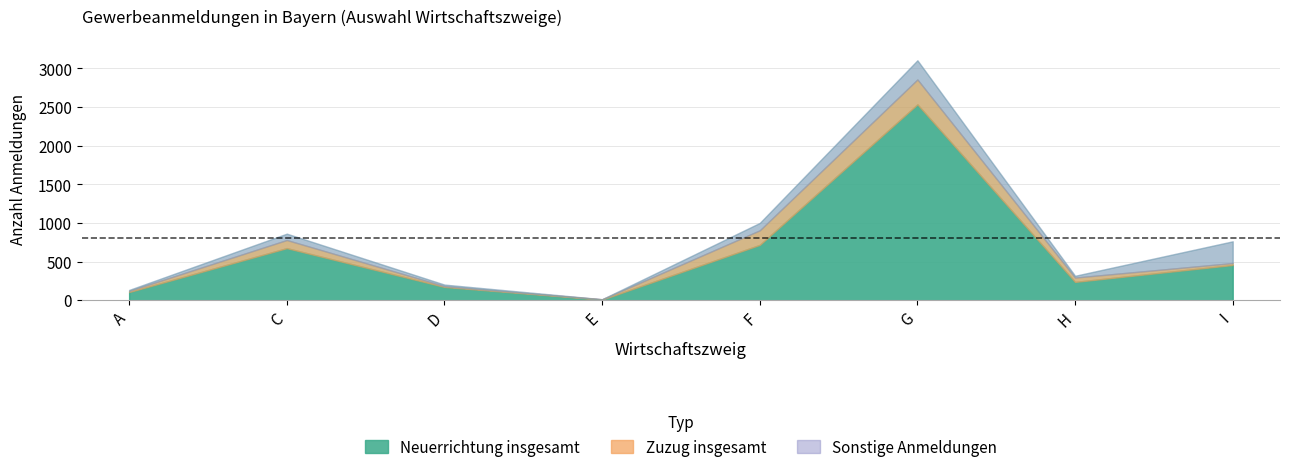

True or false: Neuerrichtung insgesamt and Gewerbeanmeldungen insgesamt intersect in this chart.

False